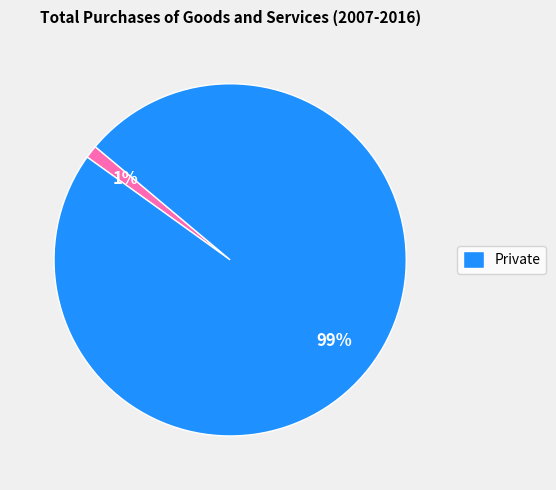

Does any single category account for the majority?

Yes